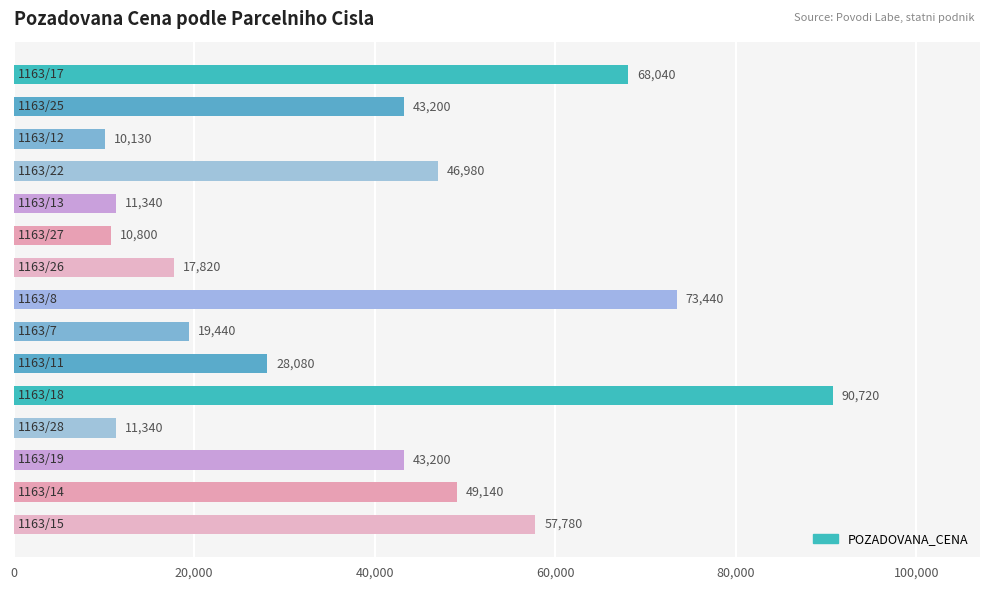

What is the greatest value displayed?

90720